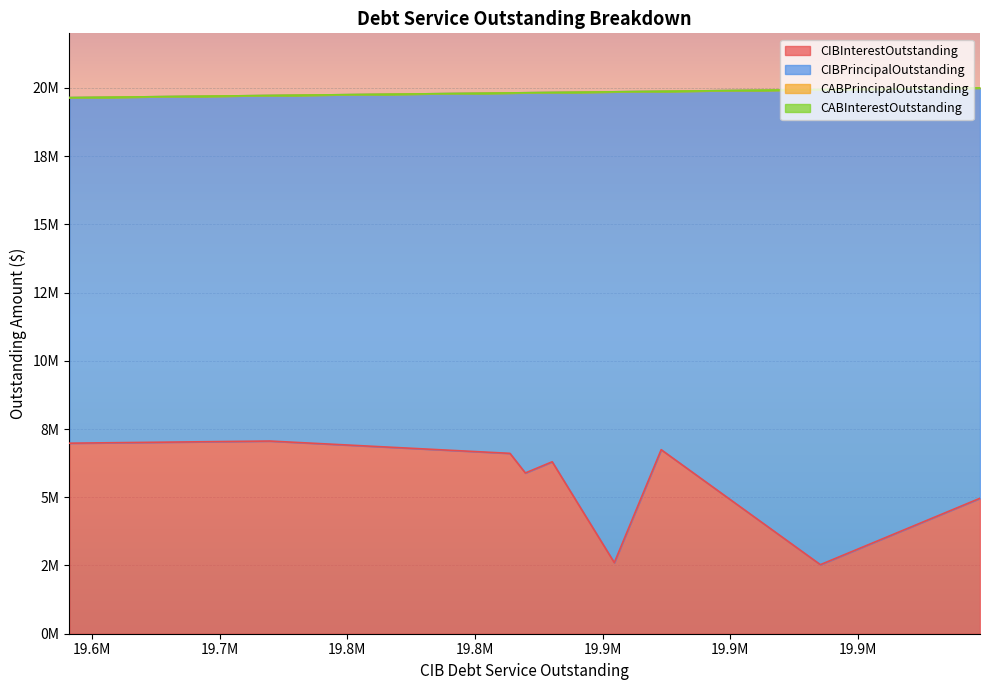

Which series has the largest range (max minus min)?

CIBPrincipalOutstanding